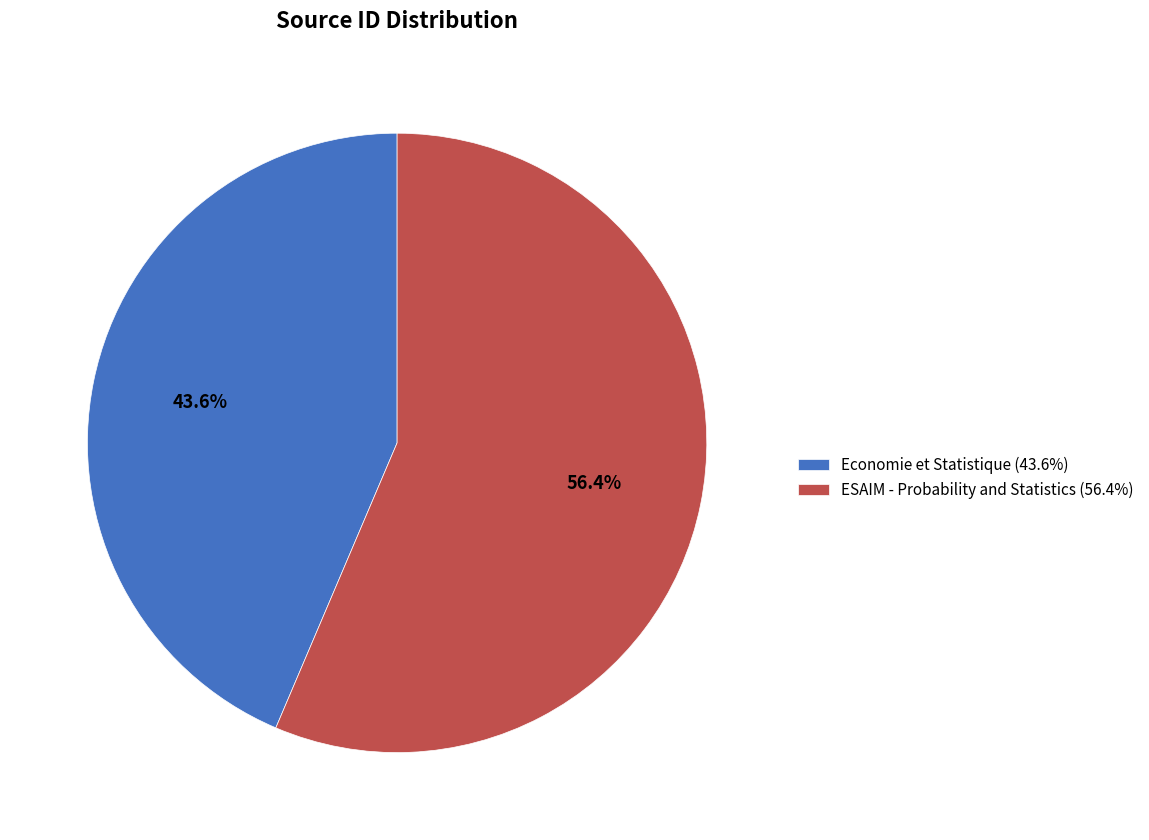

To the nearest percent, what is the average slice percentage?

50%